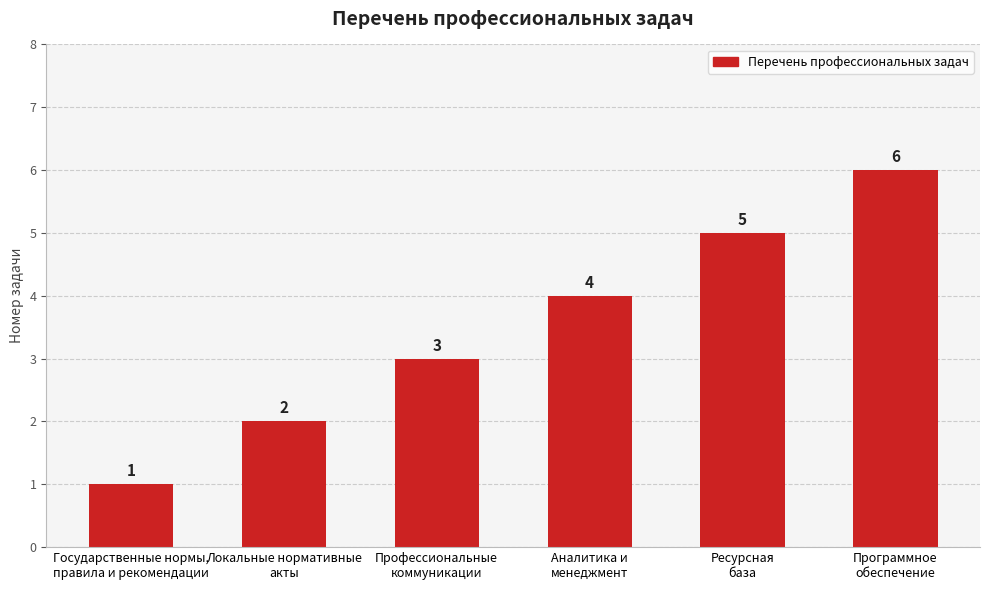

Count the number of categories in the chart.

6